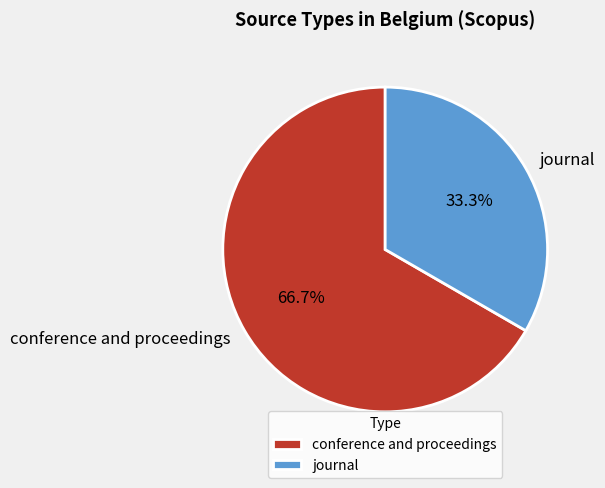

Rank the categories by value from lowest to highest.

journal, conference and proceedings